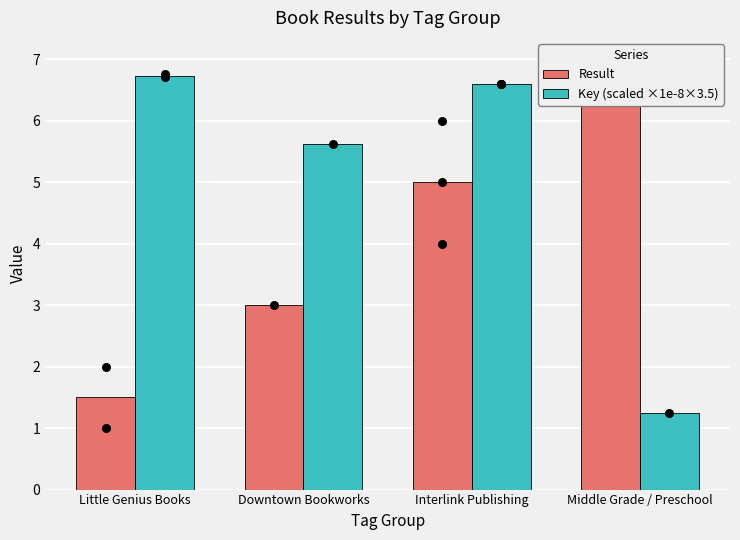

Which series reaches the minimum Y coordinate?

Key (scaled ×1e-8×3.5)